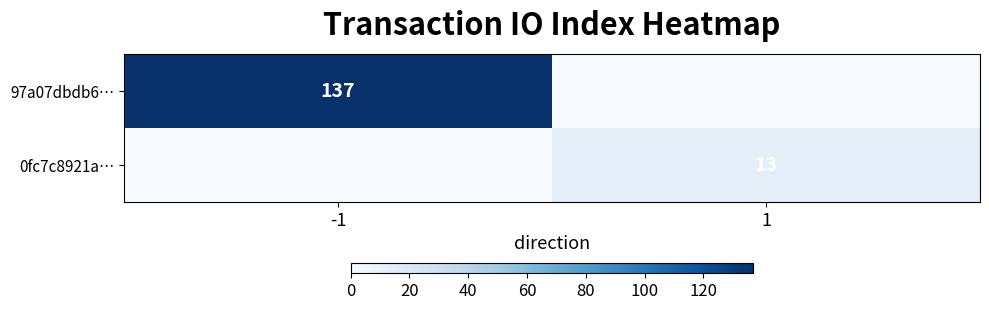

True or false: 0fc7c8921a… has a value of 21 at 1.

False